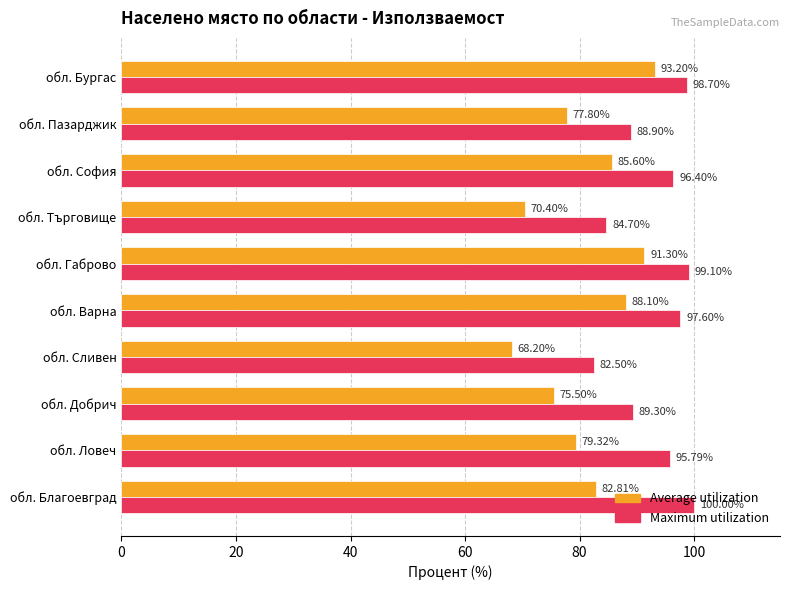

Which series has the widest spread of values?

Average utilization